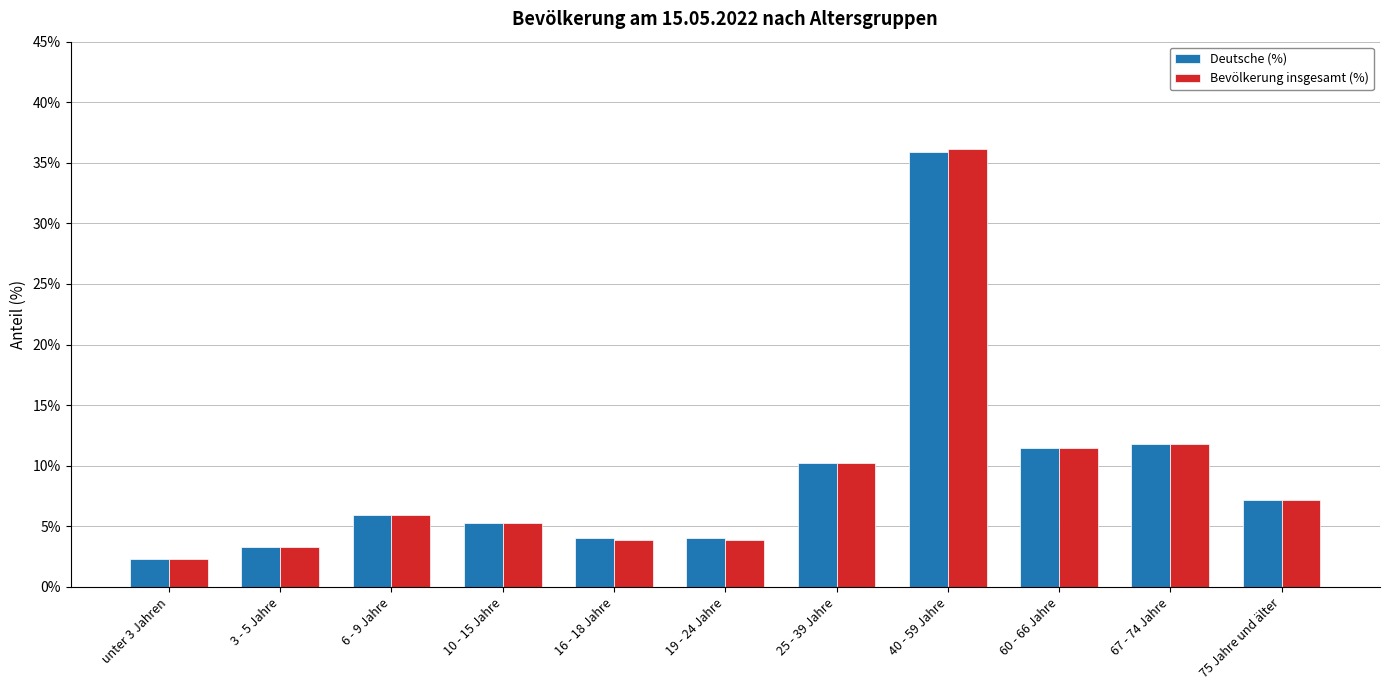

At which category is the sum across all series the highest?

40 - 59 Jahre